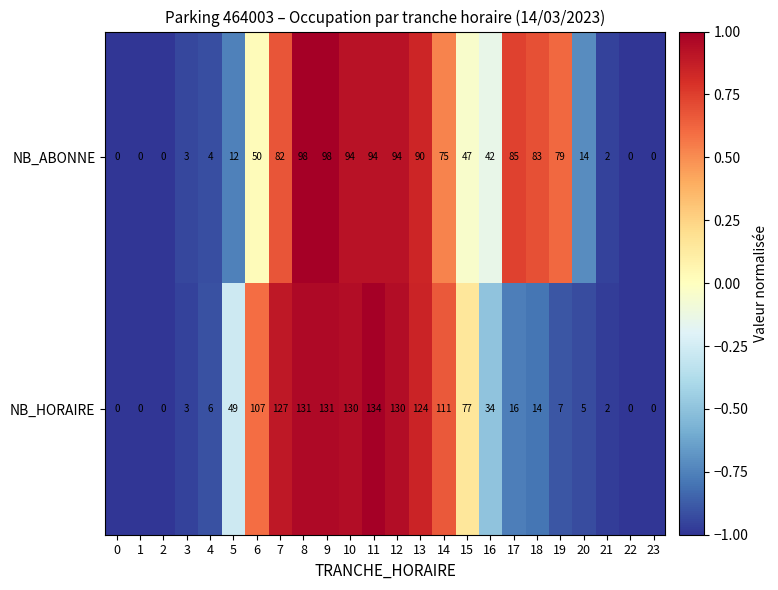

The value of NB_ABONNE at 0 is 51. True or false?

False